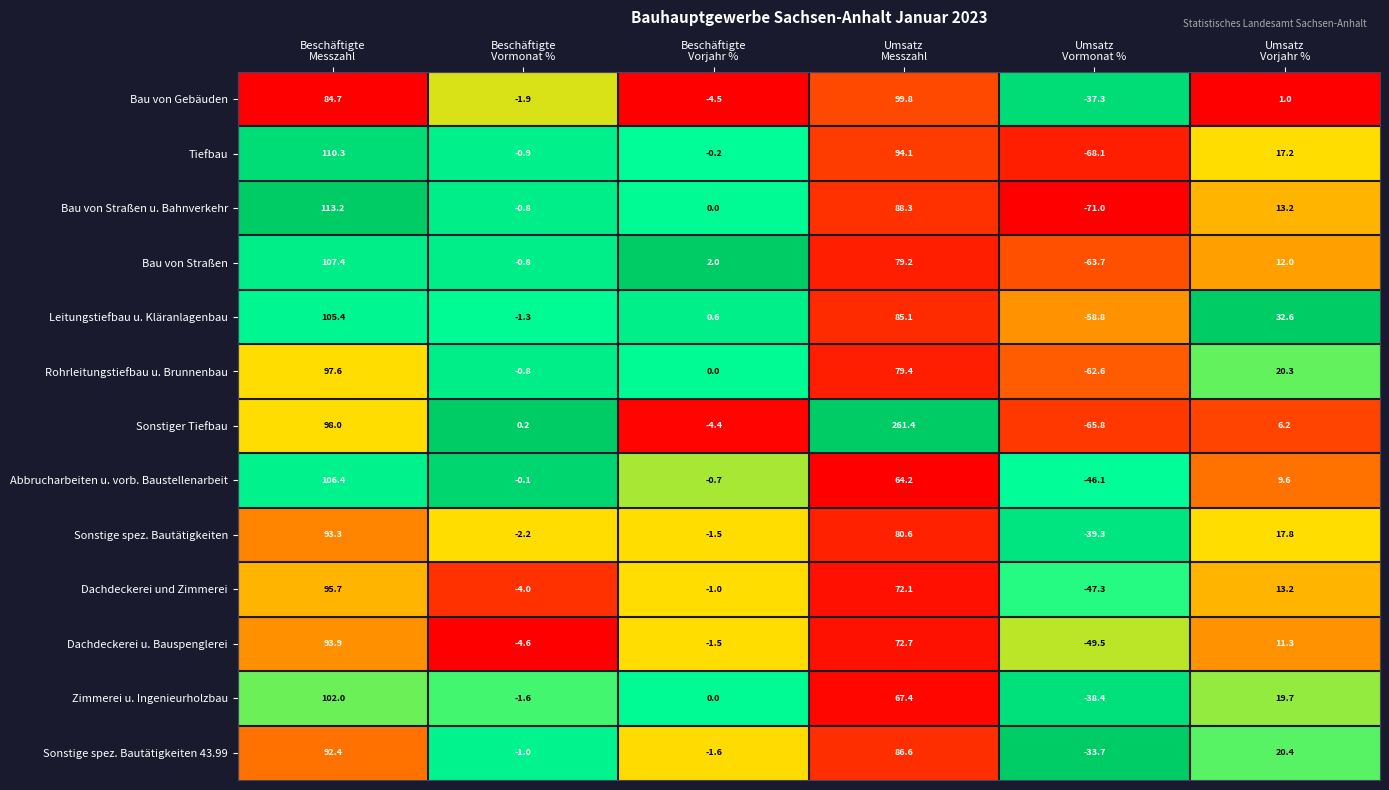

Rank the series by their maximum value, from lowest to highest.

Sonstige spez. Bautätigkeiten 43.99, Sonstige spez. Bautätigkeiten, Dachdeckerei u. Bauspenglerei, Dachdeckerei und Zimmerei, Rohrleitungstiefbau u. Brunnenbau, Bau von Gebäuden, Zimmerei u. Ingenieurholzbau, Leitungstiefbau u. Kläranlagenbau, Abbrucharbeiten u. vorb. Baustellenarbeit, Bau von Straßen, Tiefbau, Bau von Straßen u. Bahnverkehr, Sonstiger Tiefbau